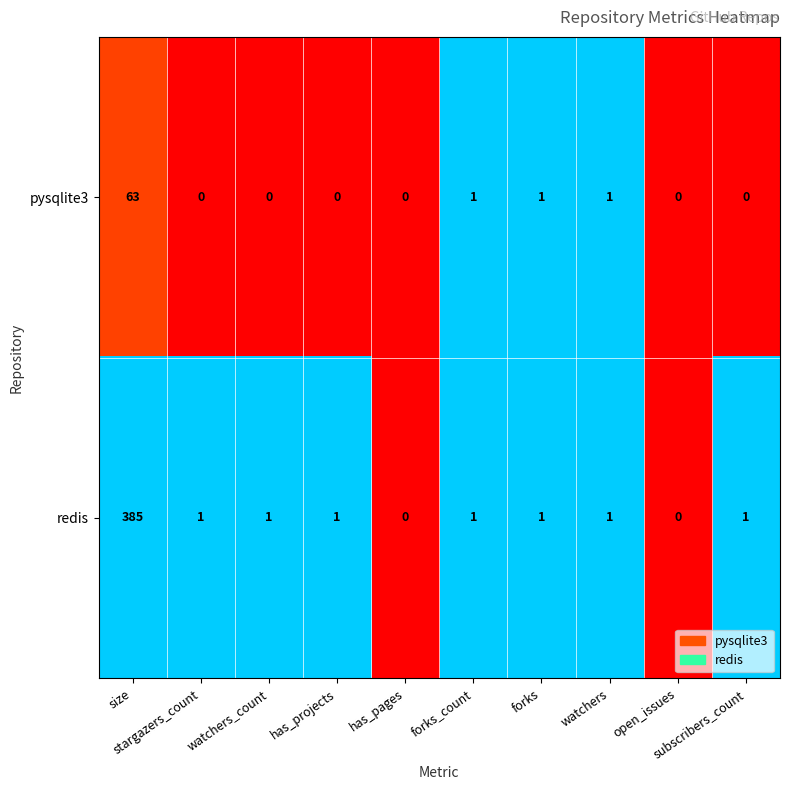

Which category has the highest value across all series?

size